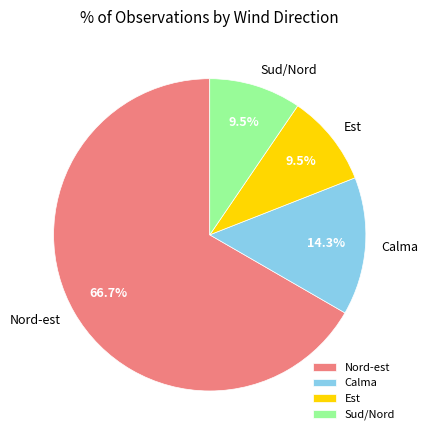

Approximately how many times larger is the value at Calma compared to Nord-est?

0.2